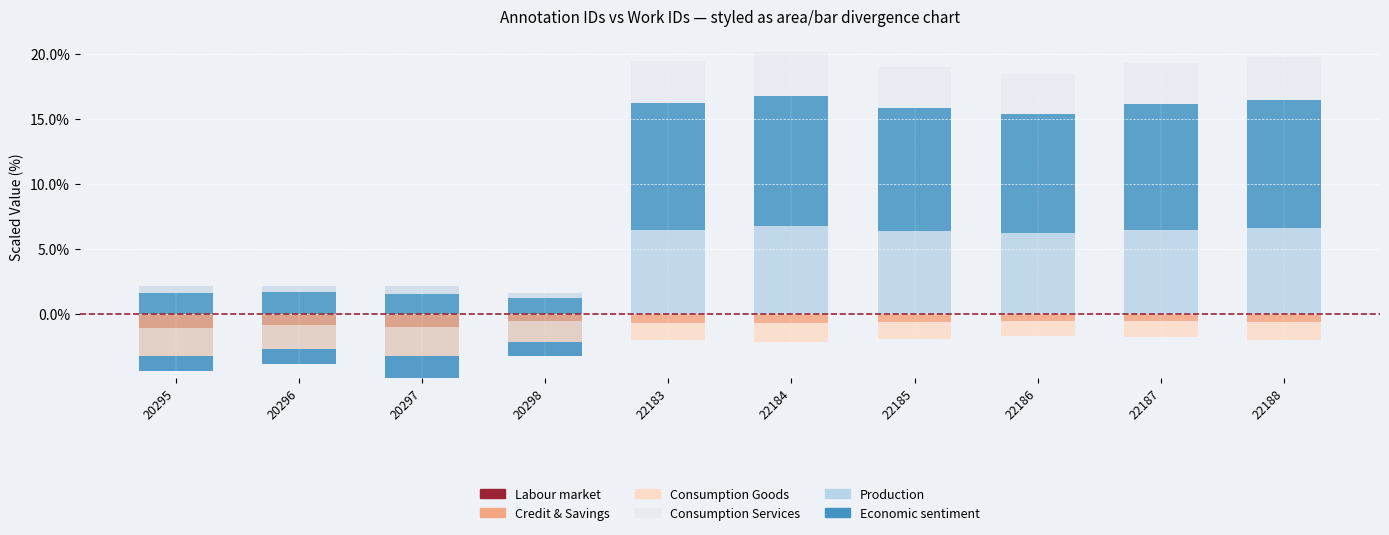

How many series are shown in this chart?

6